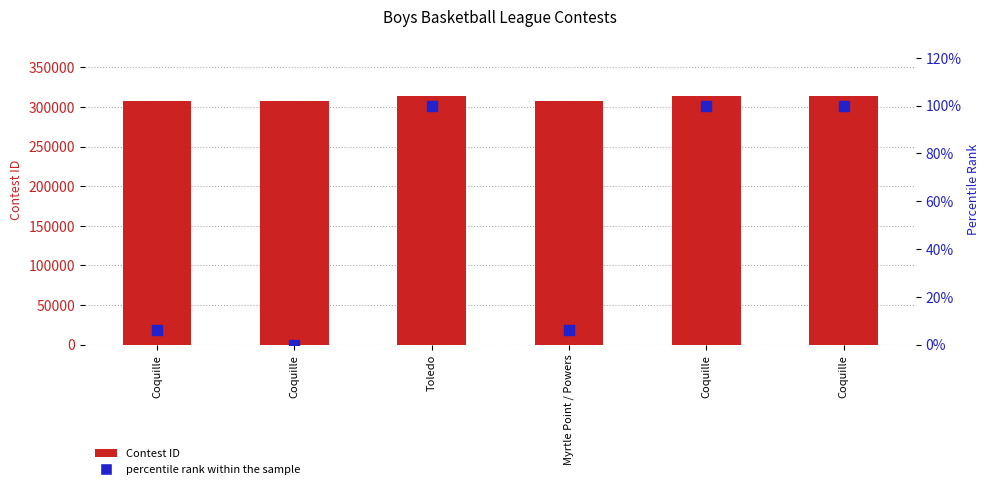

List the series in order of their overall mean, lowest first.

percentile rank within the sample, Contest ID